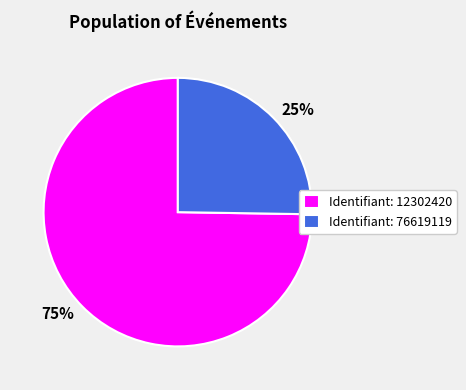

Count the number of slices in the pie.

2